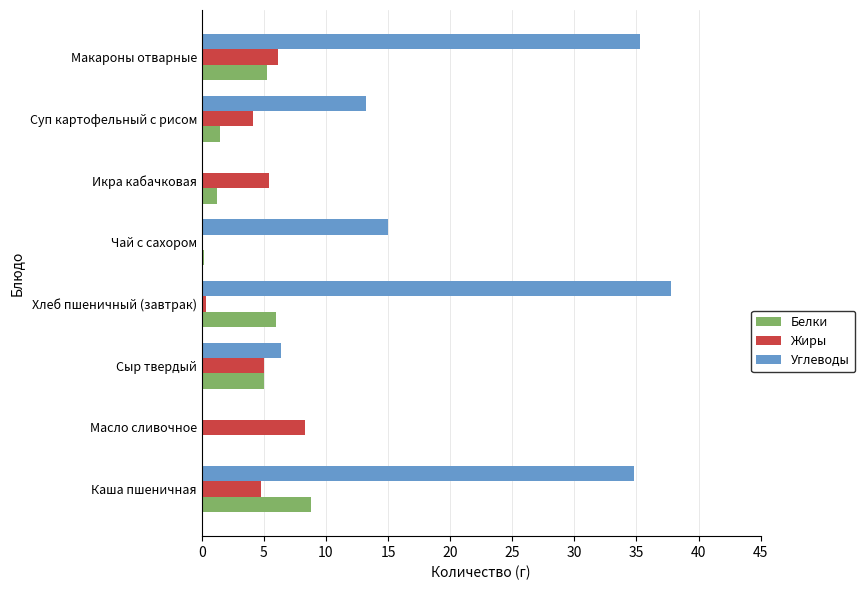

Is it true that Белки equals 6.0 at Хлеб пшеничный (завтрак)?

True